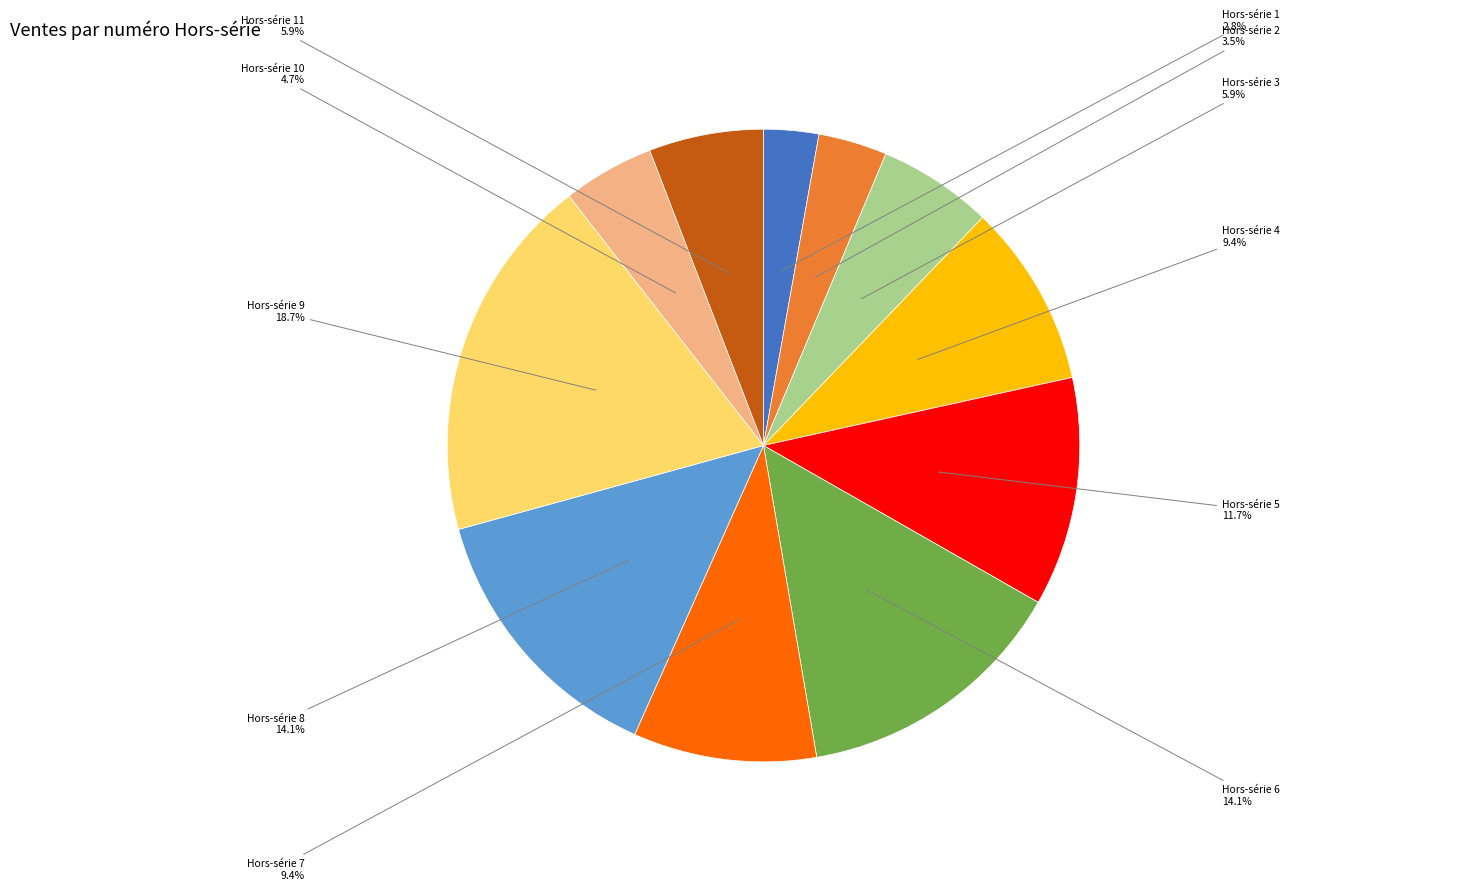

How many segments does this pie chart have?

11